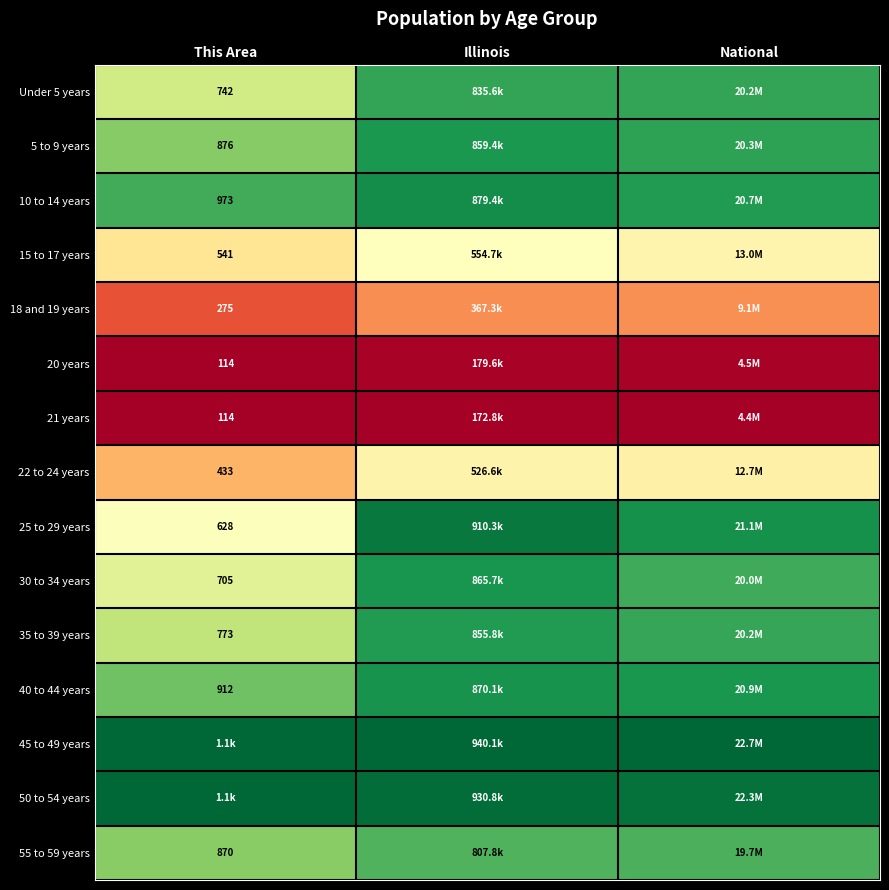

How many series are shown in this chart?

15